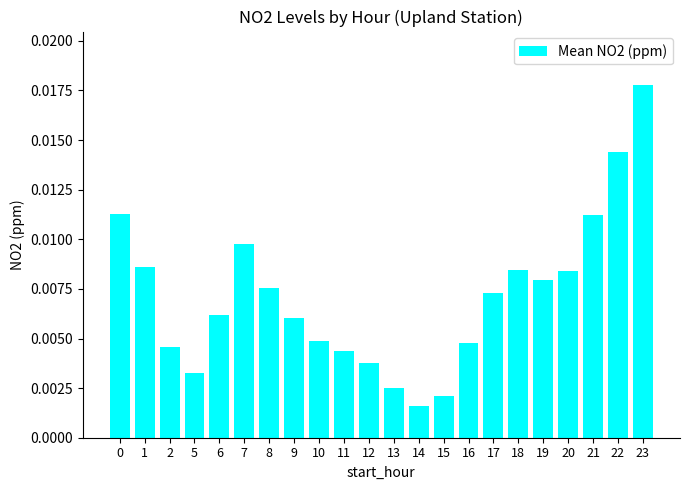

How many bars are there in total?

22